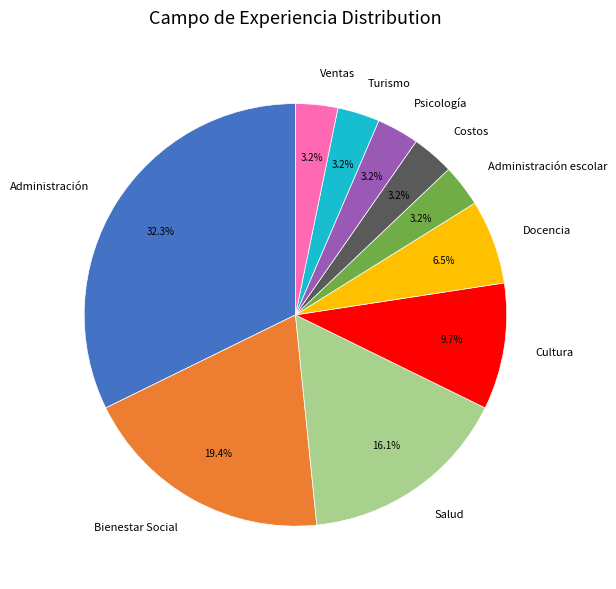

To the nearest percent, what is the combined percentage of Ventas and Salud?

19%